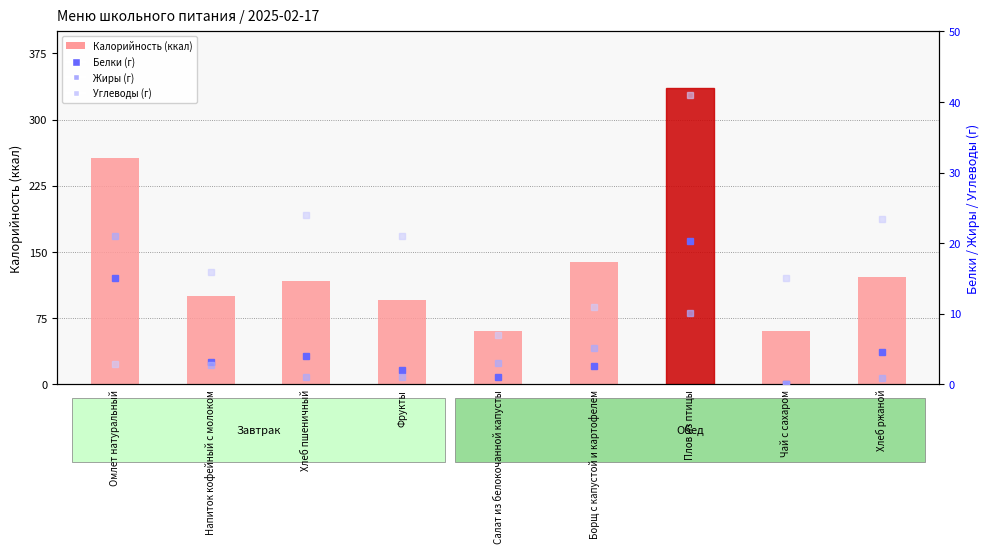

Where is Жиры nearest to the value 10?

Плов из птицы